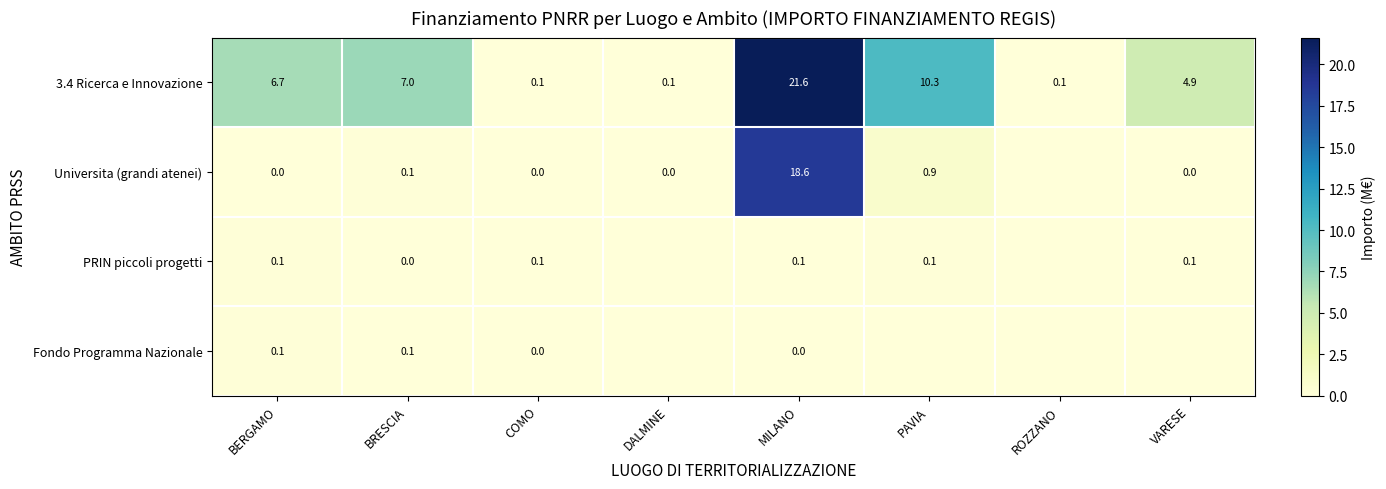

Is it true that 3.4 Ricerca e Innovazione equals 2.8 at BERGAMO?

False